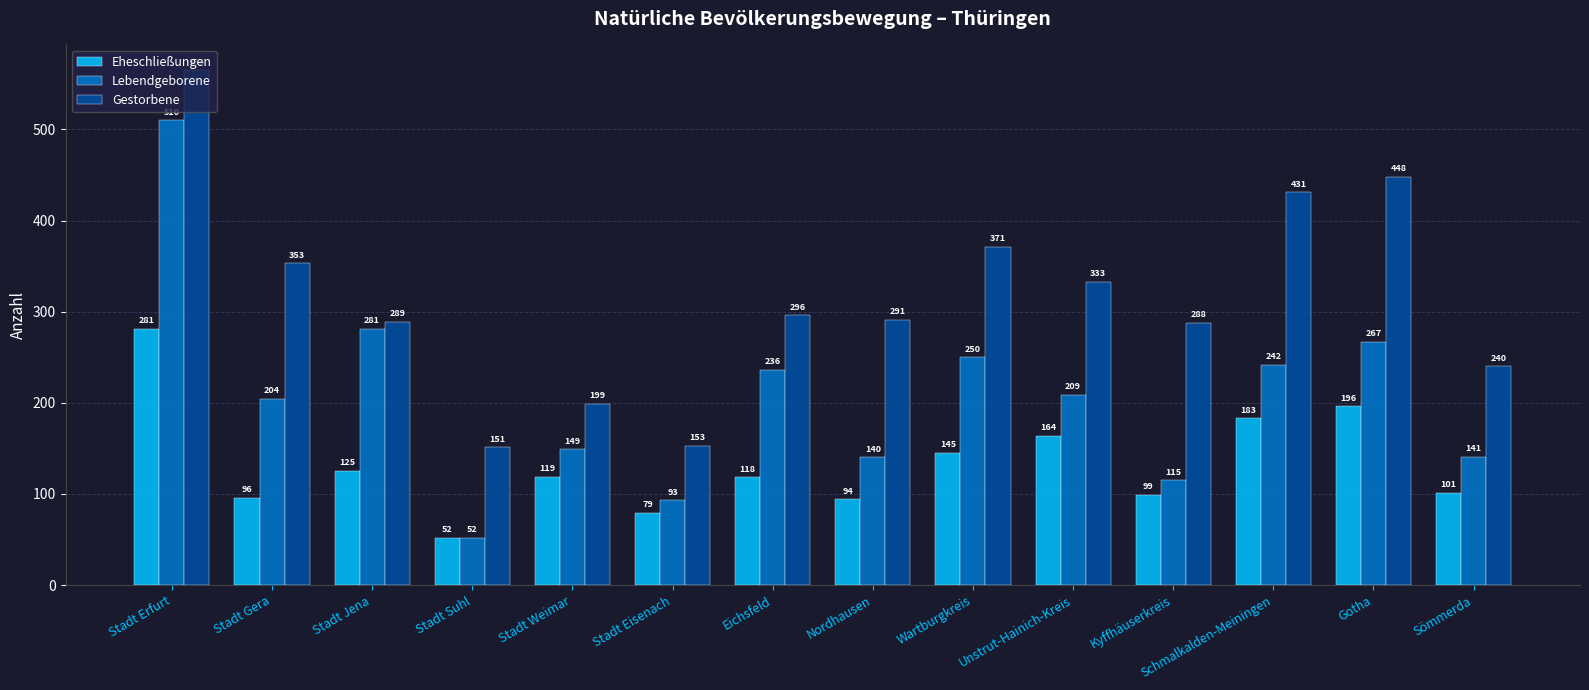

What is the value of the Lebendgeborene bar at the 7th from the left?

236